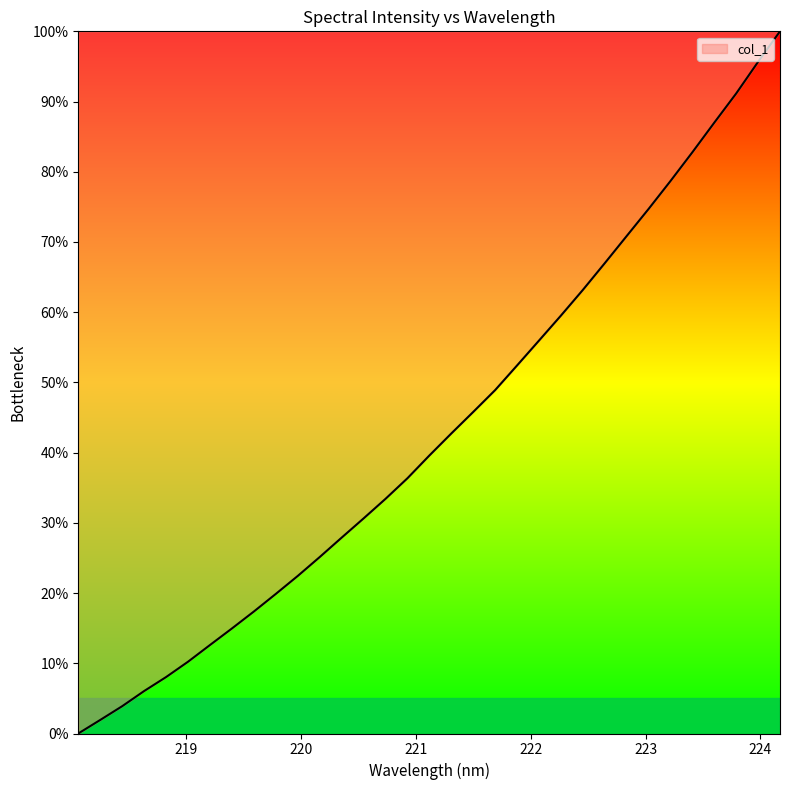

What is the greatest value displayed?

100.0